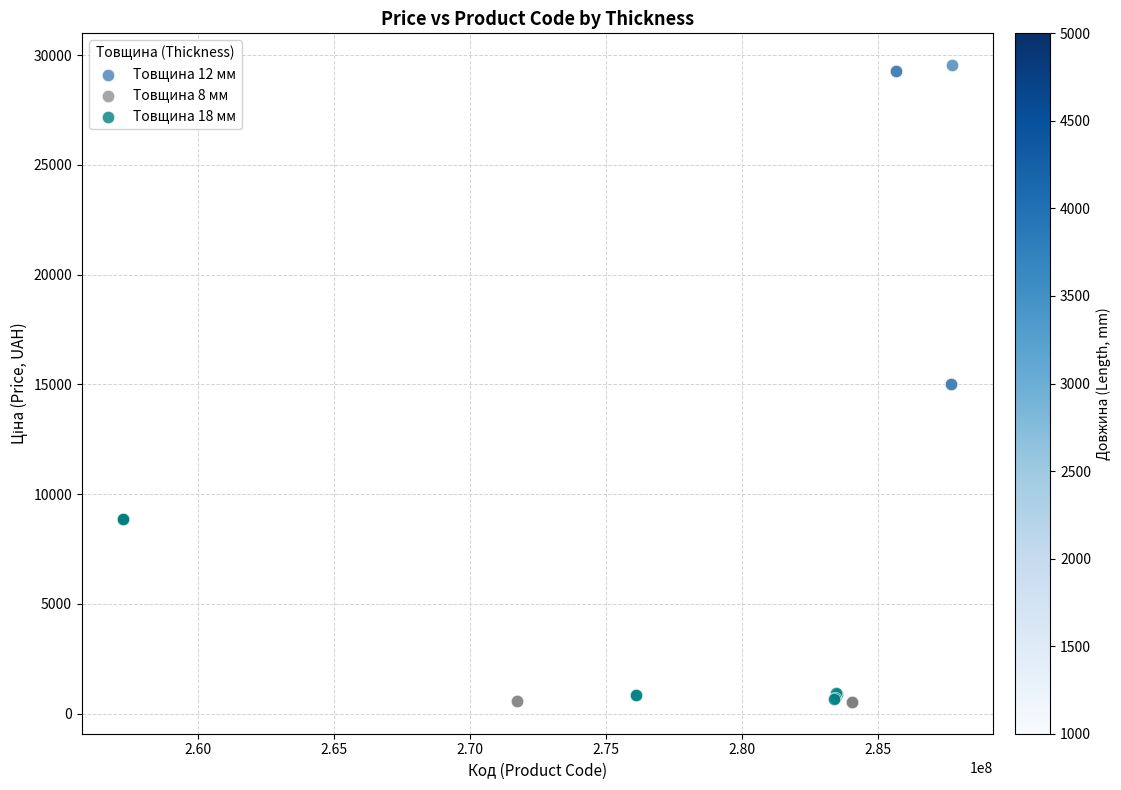

Which series has the largest Y range (max minus min)?

Товщина 12 мм